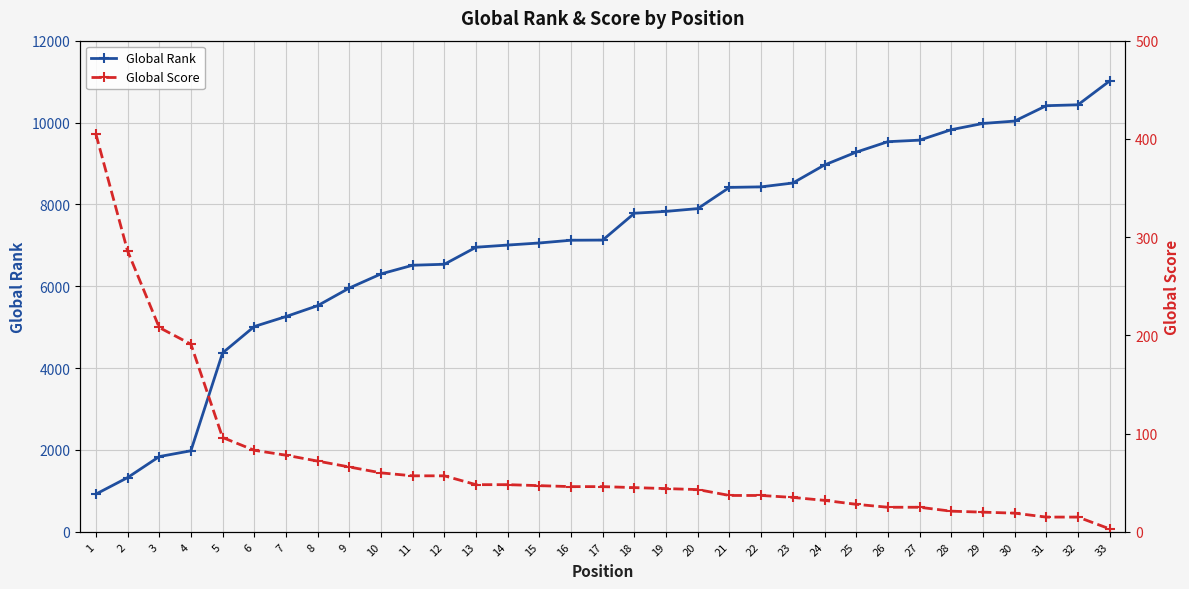

Rank the series by their maximum value, from highest to lowest.

Global Rank, Global Score